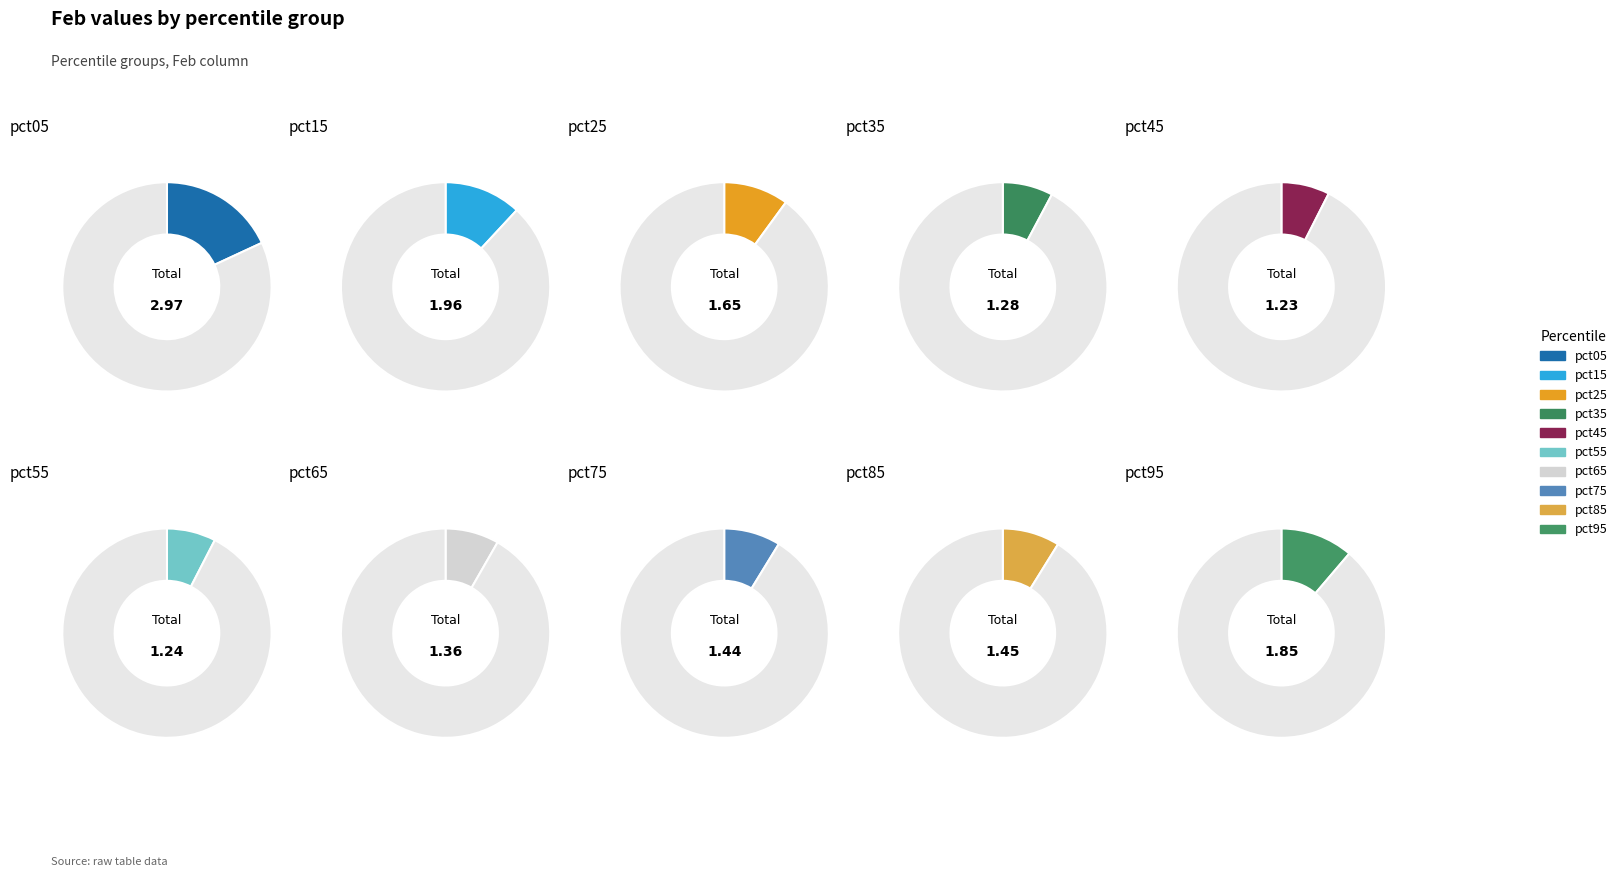

Rank the categories by value from highest to lowest.

pct05, pct15, pct95, pct25, pct85, pct75, pct65, pct35, pct55, pct45